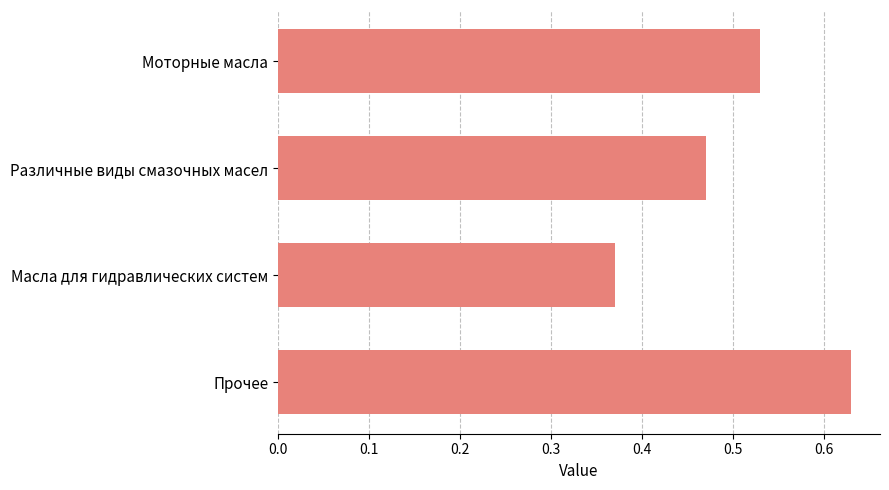

What is the label of the 1st bar from the bottom?

Прочее